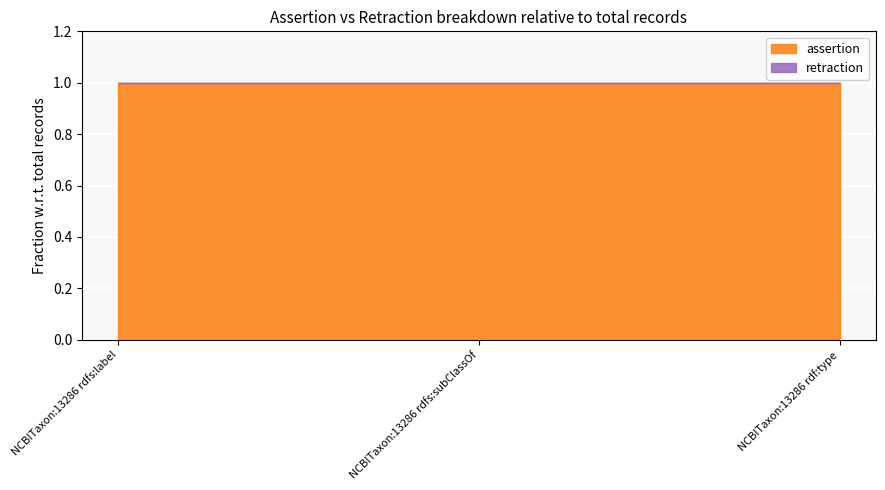

What is the approximate value of assertion at NCBITaxon:13286 rdfs:label?

1